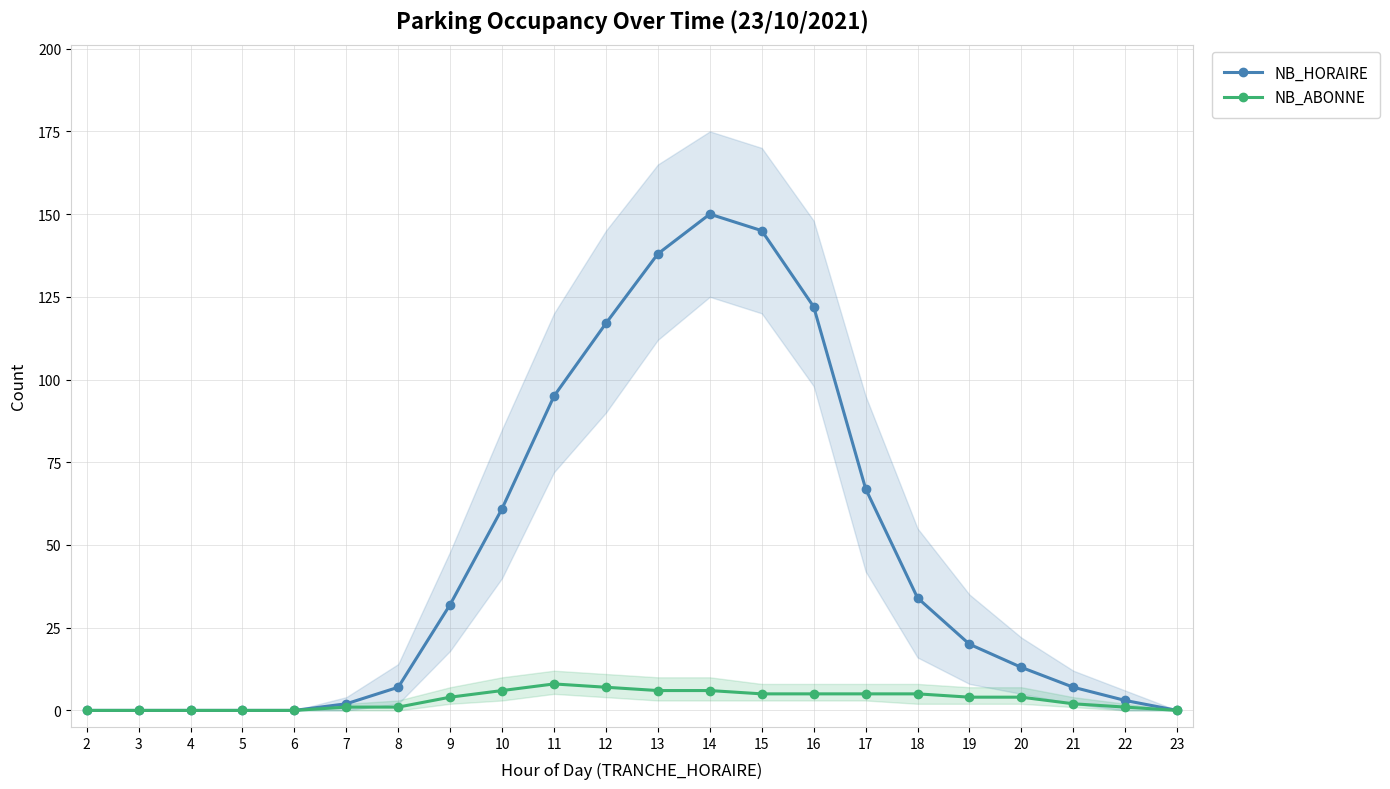

The NB_HORAIRE series shows 21 at 10. True or false?

False